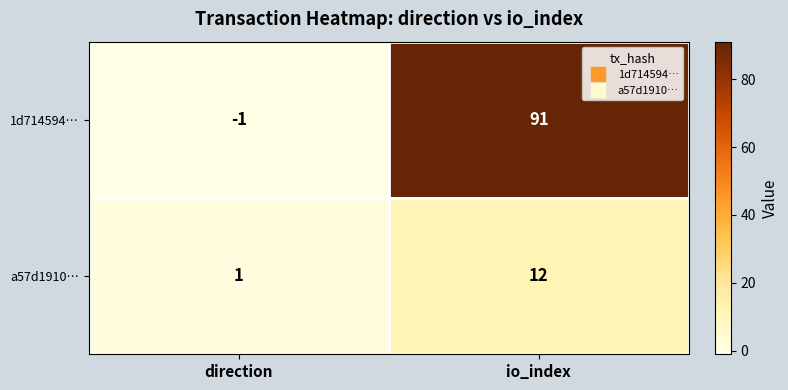

Is it true that 1d714594… equals 91 at io_index?

True